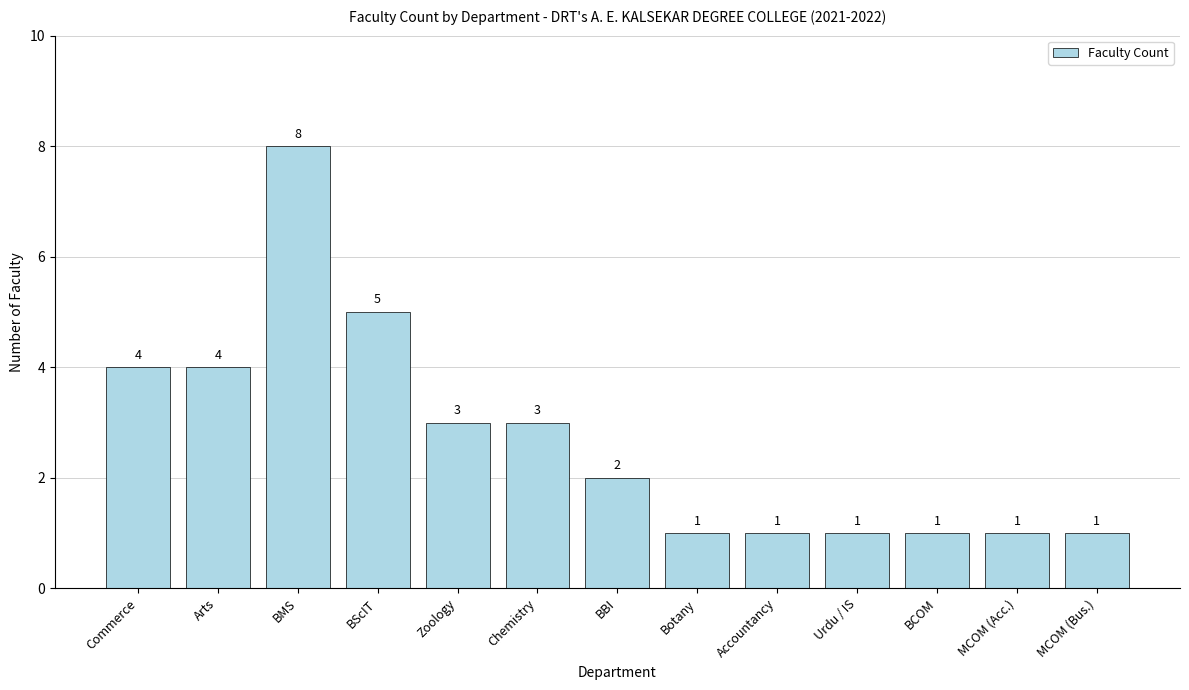

What is the ratio of the value at Chemistry to the value at Urdu / IS?

3.0